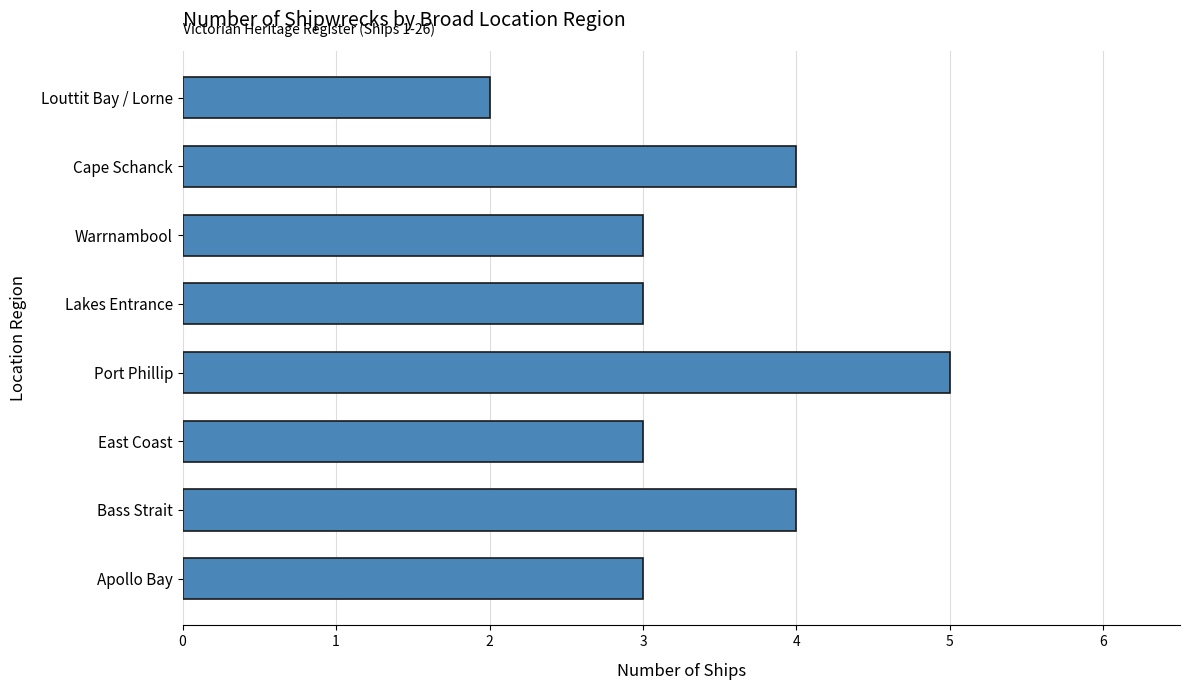

Reading bottom to top, transcribe all the data shown in this chart.

Apollo Bay=3	Bass Strait=4	East Coast=3	Port Phillip=5	Lakes Entrance=3	Warrnambool=3	Cape Schanck=4	Louttit Bay / Lorne=2